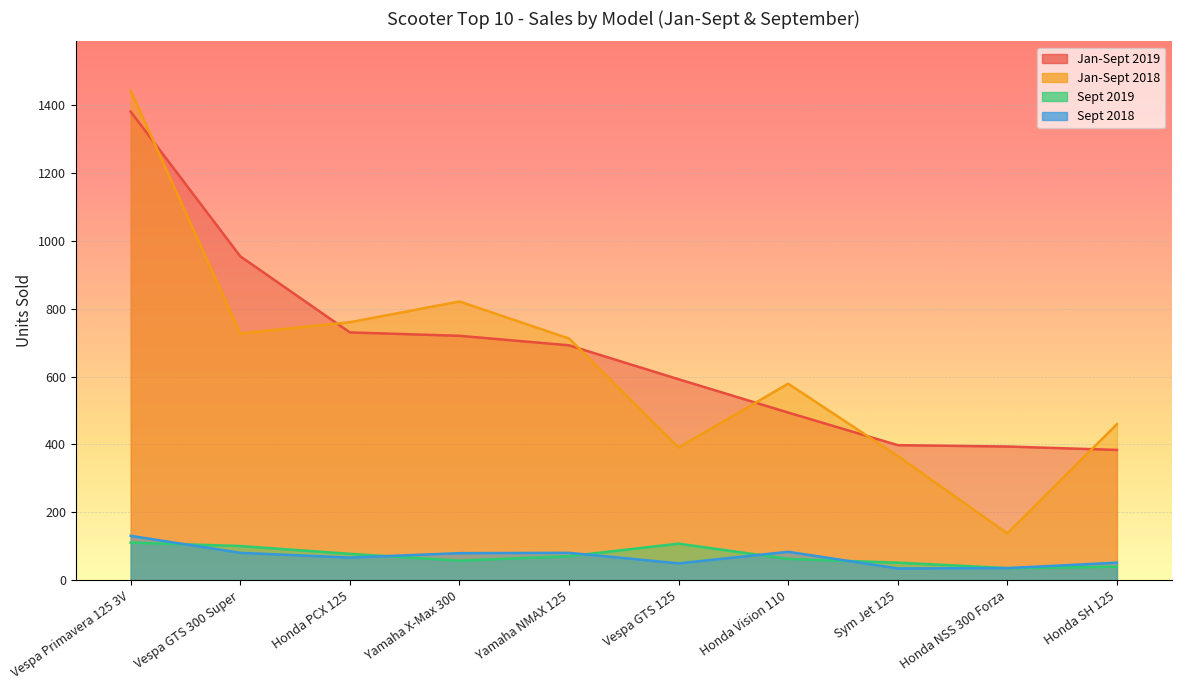

True or false: Jan-Sept 2018 and Sept 2018 intersect in this chart.

False